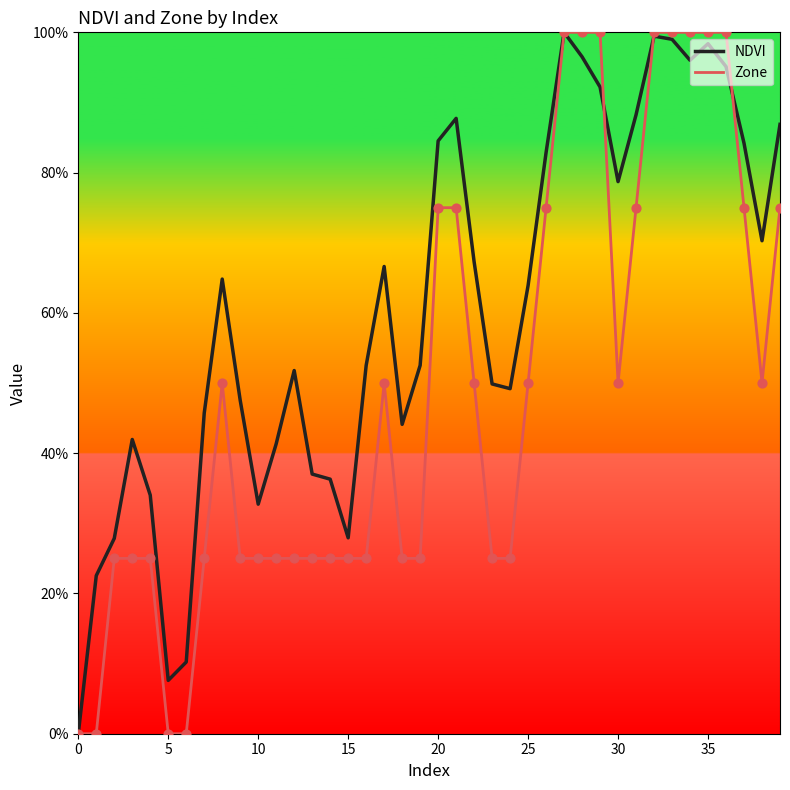

At which category is the sum across all series the highest?

27